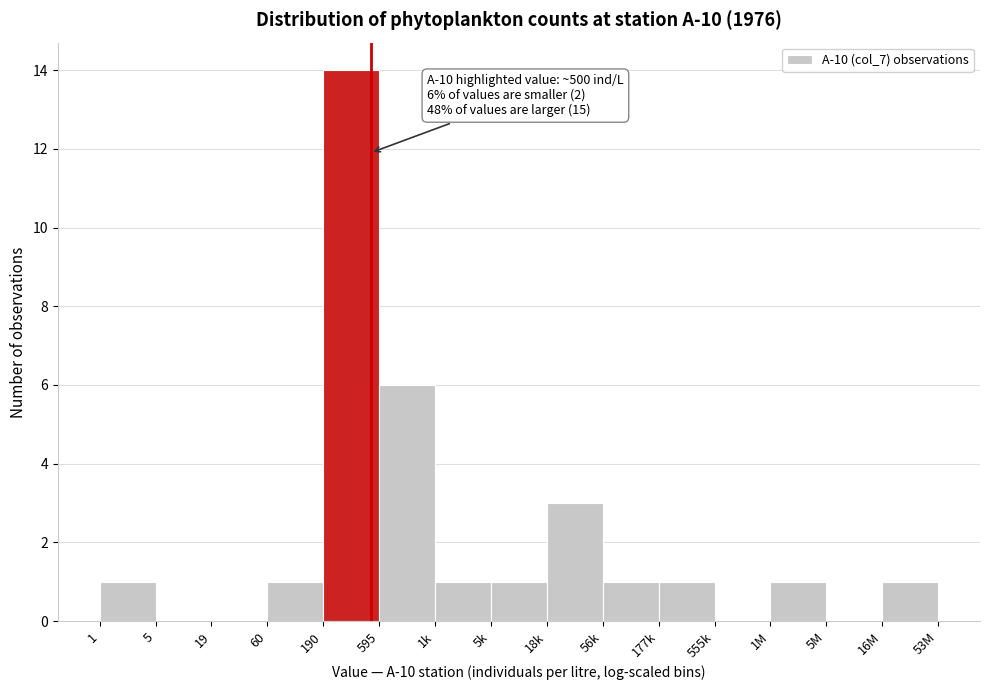

Reading right to left, what are all the values shown in this chart?

53M=1	16M=0	5M=1	1M=0	555k=1	177k=1	56k=3	18k=1	1k=1	595=6	190=14	60=1	19=0	5=0	1=1